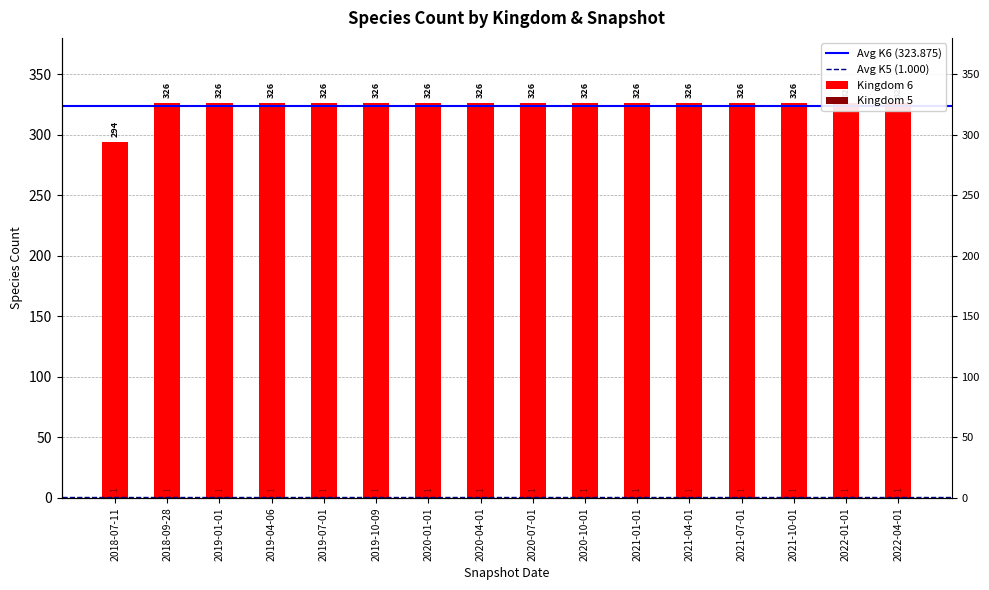

Reading left to right, list all the values displayed in this chart.

2018-07-11=294	2018-09-28=326	2019-01-01=326	2019-04-06=326	2019-07-01=326	2019-10-09=326	2020-01-01=326	2020-04-01=326	2020-07-01=326	2020-10-01=326	2021-01-01=326	2021-04-01=326	2021-07-01=326	2021-10-01=326	2022-01-01=326	2022-04-01=326